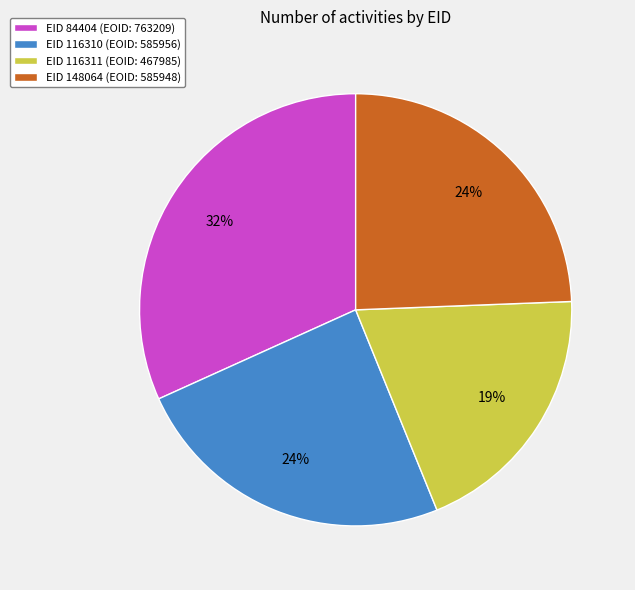

Is there any slice that represents more than half of the pie?

No